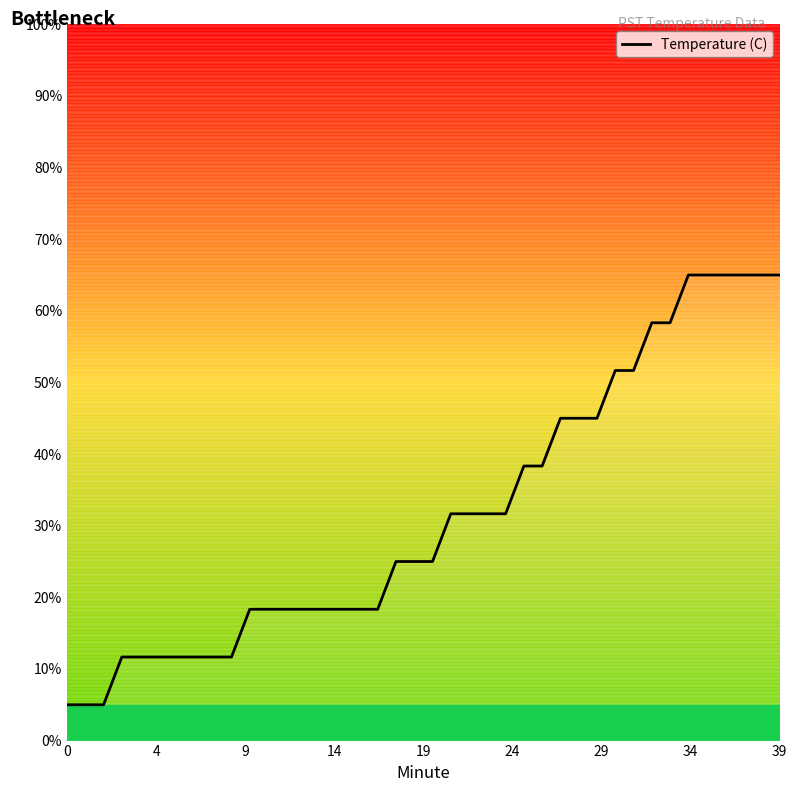

What is the smallest value displayed?

5.0